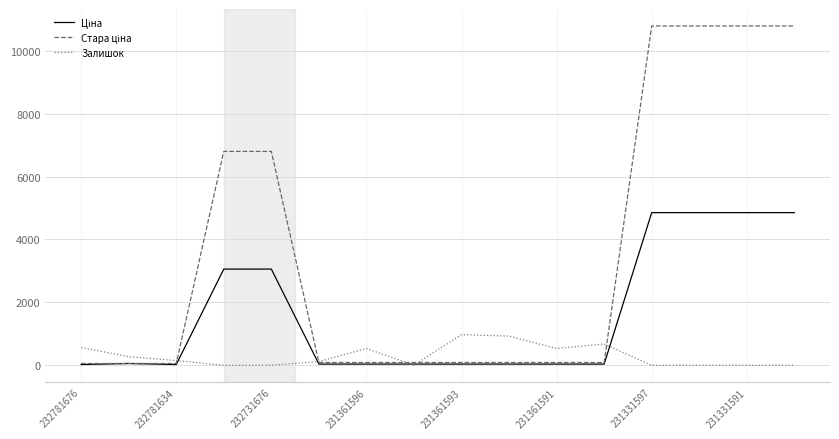

What is the maximum value for Залишок?

977.0